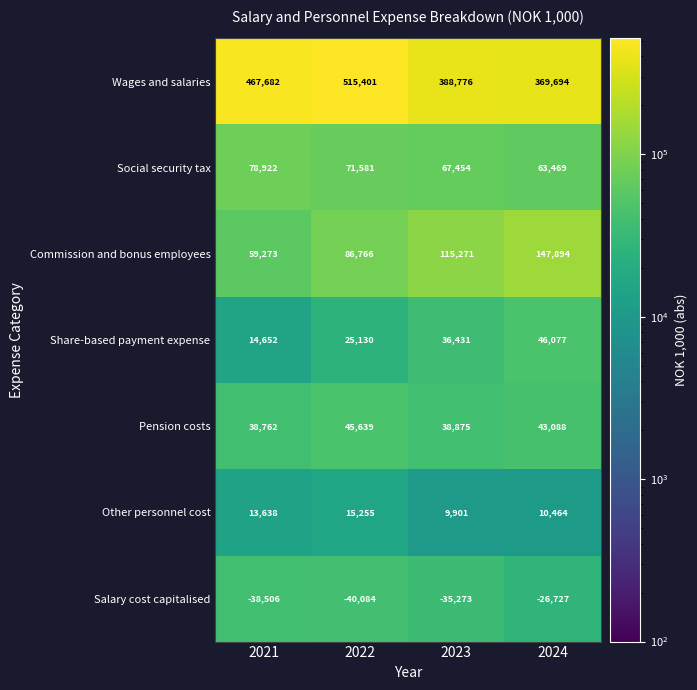

Rank the series at 2024 from highest to lowest value.

Wages and salaries, Commission and bonus employees, Social security tax, Share-based payment expense, Pension costs, Other personnel cost, Salary cost capitalised